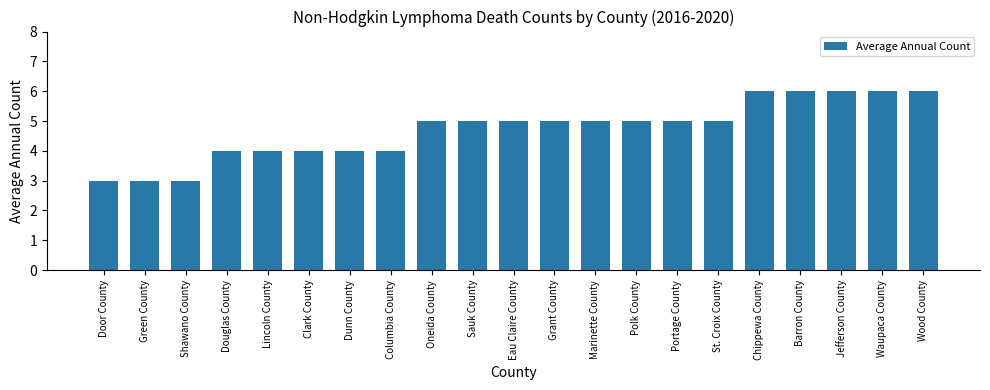

Does the chart contain any negative values?

No